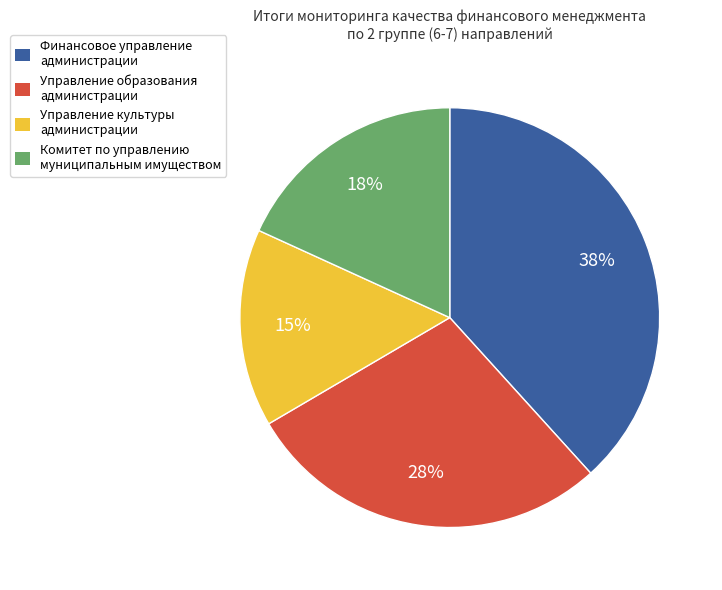

Do Комитет по управлению муниципальным имуществом and Управление образования администрации together represent more than half of the pie?

No